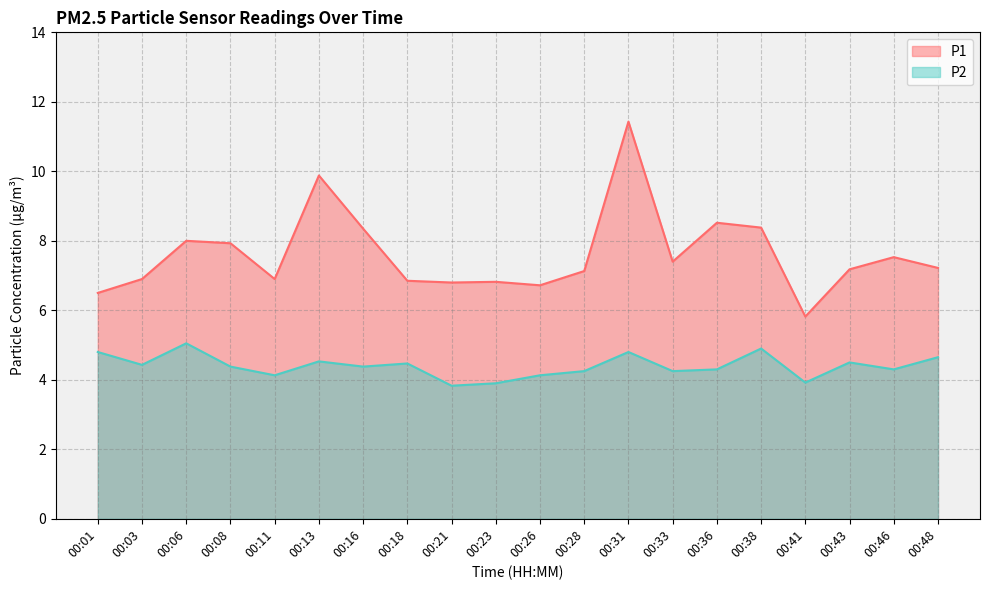

Is it true that P2 equals 4.3 at 00:46?

True